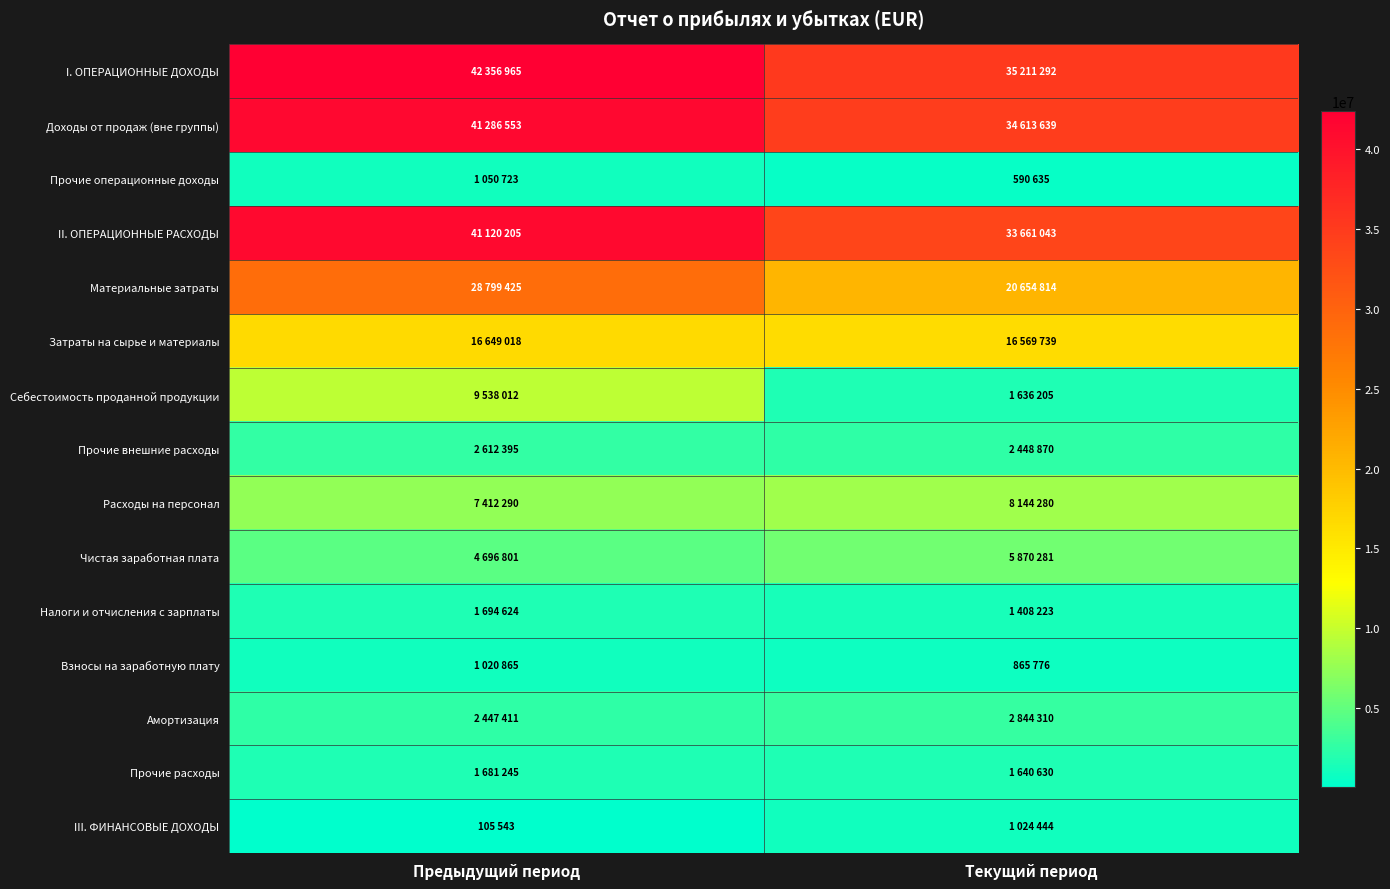

Which series has the widest spread of values?

Материальные затраты